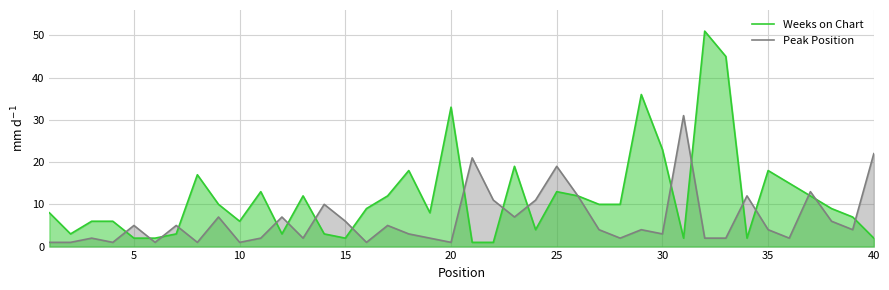

Reading left to right, transcribe all the data shown in this chart.

Weeks on Chart: 8	3	6	6	2	2	3	17	10	6	13	3	12	3	2	9	12	18	8	33	1	1	19	4	13	12	10	10	36	23	2	51	45	2	18	15	12	9	7	2
Peak Position: 1	1	2	1	5	1	5	1	7	1	2	7	2	10	6	1	5	3	2	1	21	11	7	11	19	12	4	2	4	3	31	2	2	12	4	2	13	6	4	22